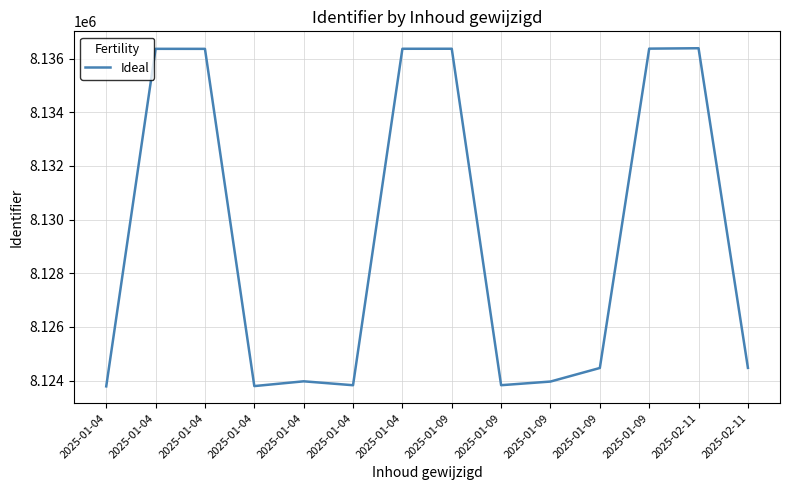

How many lines are shown in the chart?

1